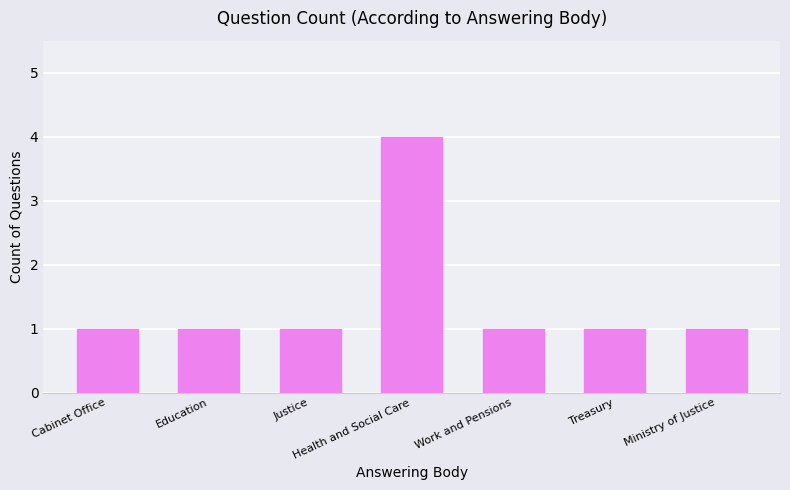

Reading left to right, list all the values displayed in this chart.

Cabinet Office=1	Education=1	Justice=1	Health and Social Care=4	Work and Pensions=1	Treasury=1	Ministry of Justice=1